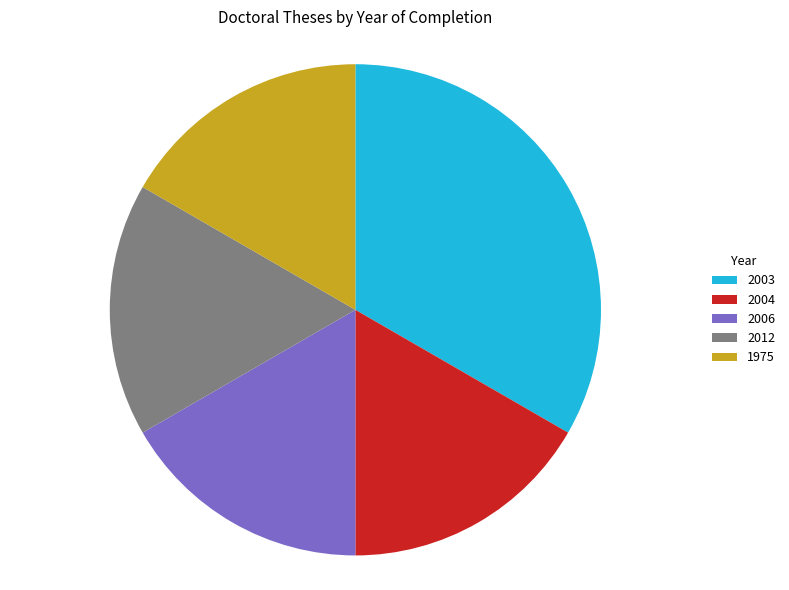

Do 1975 and 2006 together represent more than half of the pie?

No